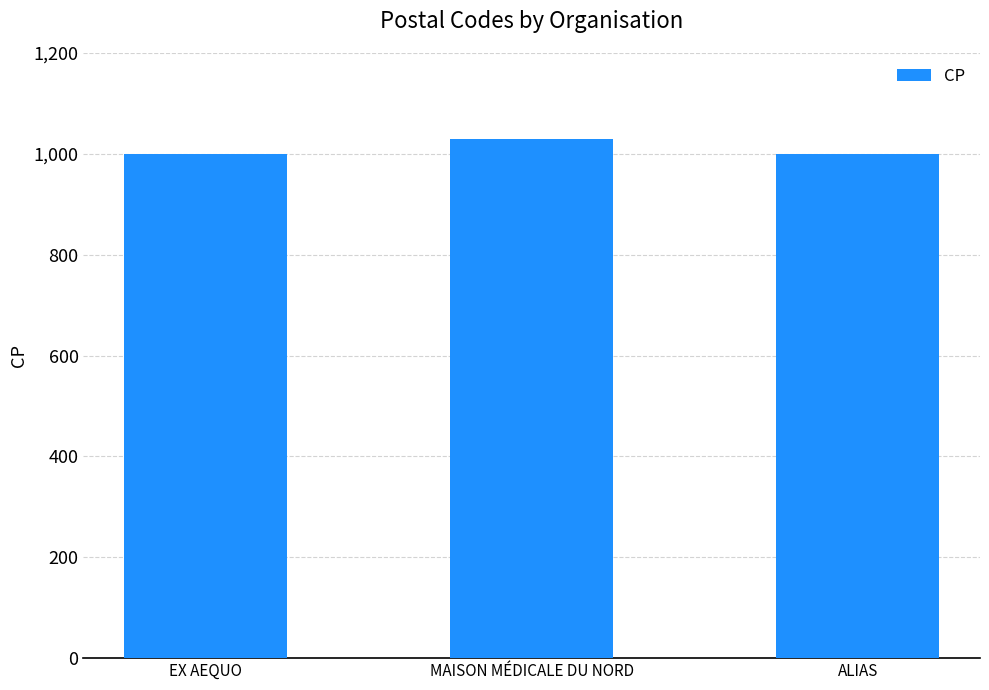

The chart shows a value of 1727 at ALIAS. True or false?

False